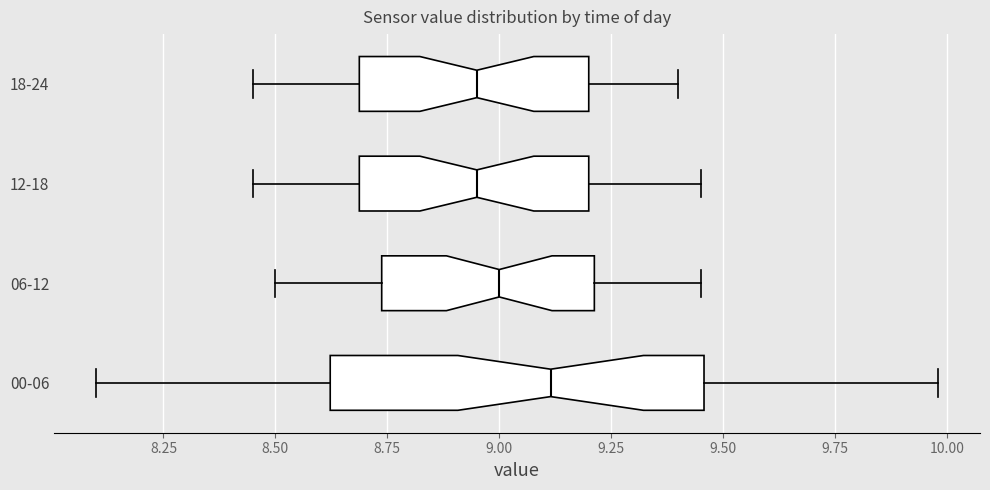

Reading bottom to top, transcribe this box plot: for each box, give where its median line is, the range the box spans, and where its two whiskers end, as read against the x-axis. The values are not printed on the chart, so give them approximately, as read against the axis.

00-06: median 9.10, box 8.60 to 9.45, whiskers 8.10 to 10.00
06-12: median 9.00, box 8.75 to 9.20, whiskers 8.50 to 9.45
12-18: median 8.95, box 8.70 to 9.20, whiskers 8.45 to 9.45
18-24: median 8.95, box 8.70 to 9.20, whiskers 8.45 to 9.40